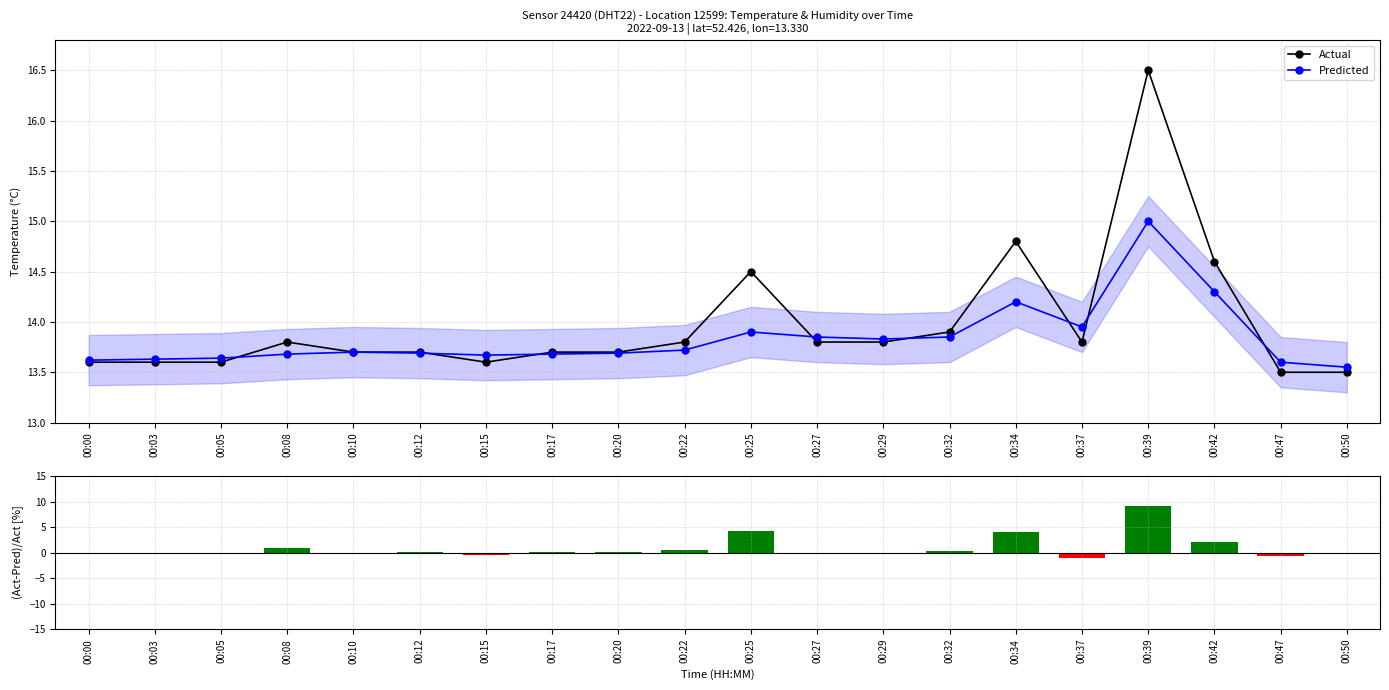

Is the value of (Act-Pred)/Act at 00:03 greater than the value of Actual at 00:34?

No